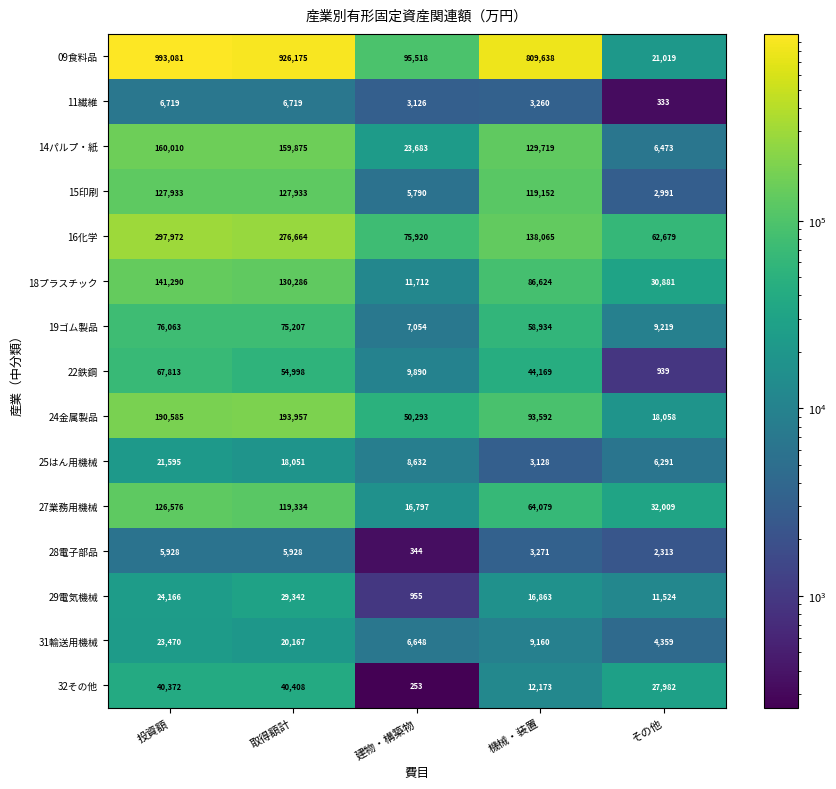

True or false: 32その他 has a value of 17402 at その他.

False